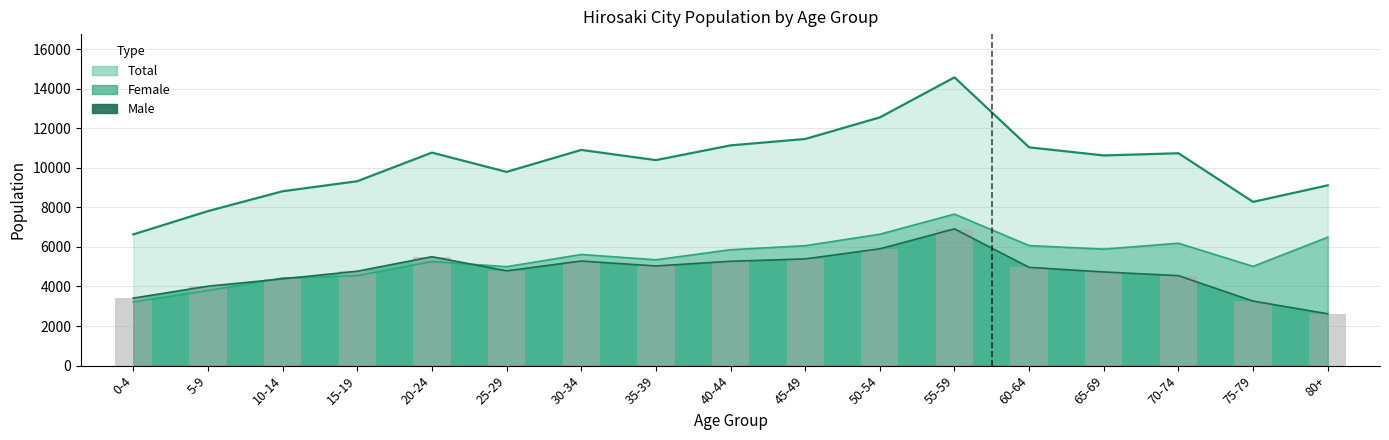

Which has a higher value, 65-69 or 40-44?

40-44